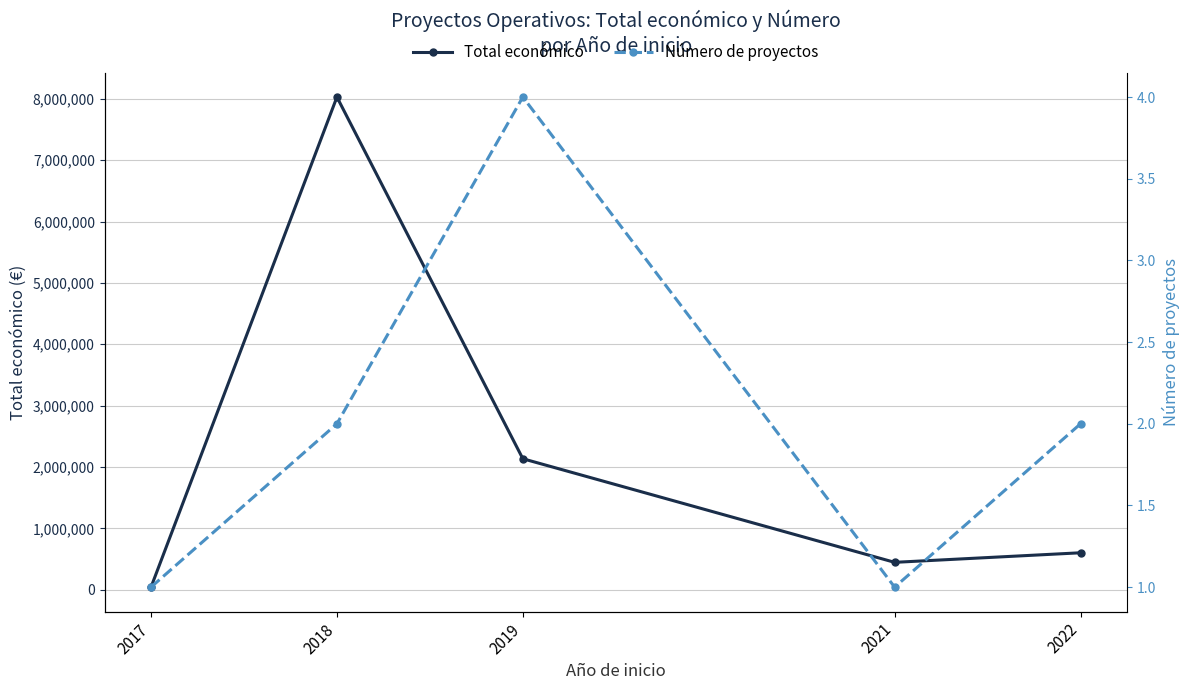

Rank the series at 2021 from highest to lowest value.

Total económico, Número de proyectos